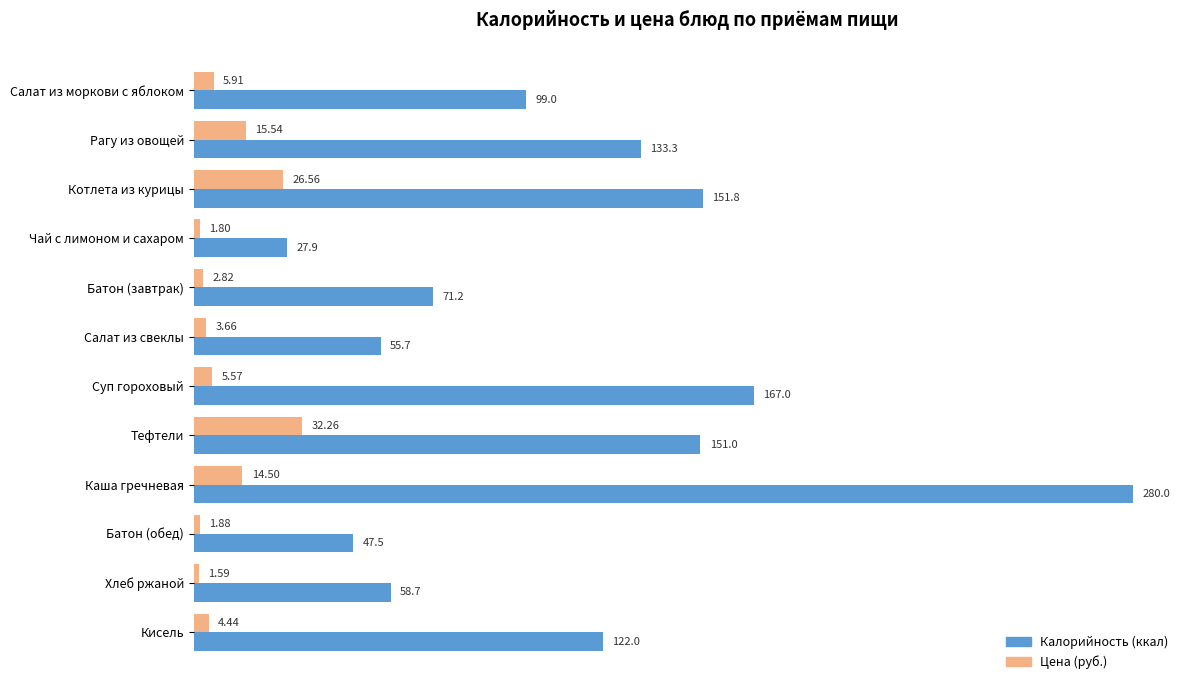

Which category has the lowest value across all series?

Хлеб ржаной